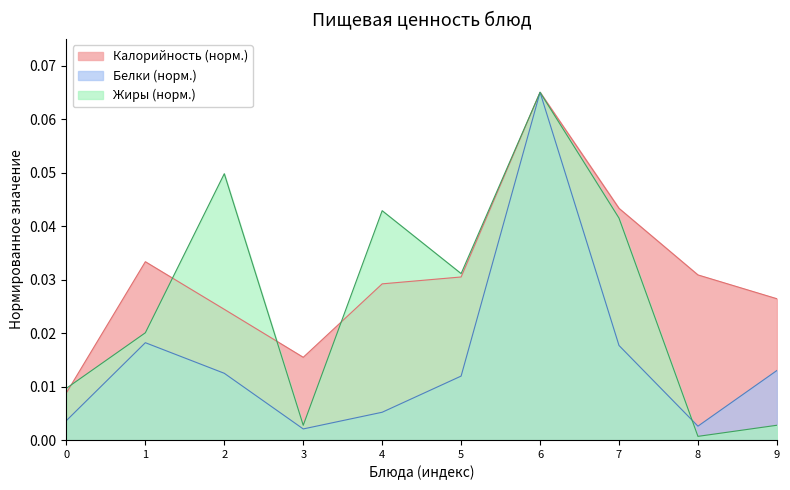

At how many categories does at least one series exceed 0?

10